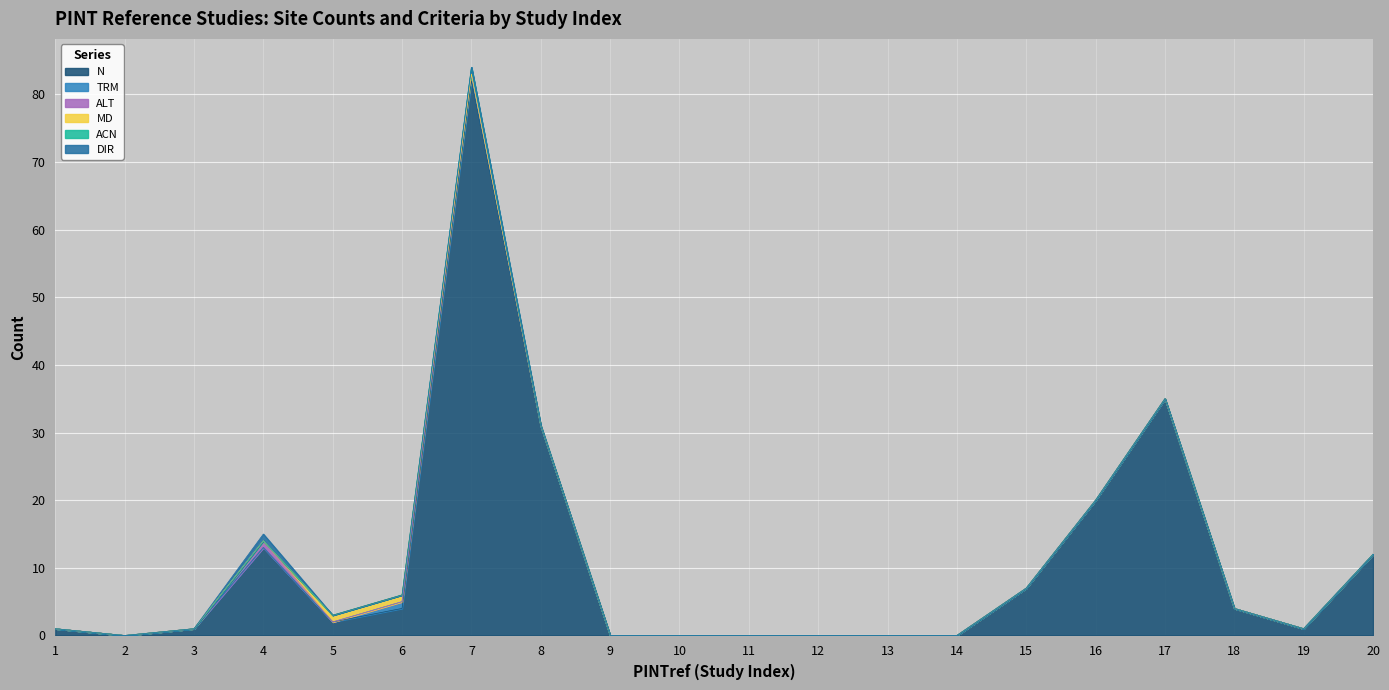

Reading left to right, extract all data points from this chart.

N: 1	0	1	13	2	4	82	31	0	0	0	0	0	0	7	20	35	4	1	12
TRM: 0	0	0	0	0	1	1	0	0	0	0	0	0	0	0	0	0	0	0	0
ALT: 0	0	0	1	0	0	0	0	0	0	0	0	0	0	0	0	0	0	0	0
MD: 0	0	0	0	1	1	0	0	0	0	0	0	0	0	0	0	0	0	0	0
ACN: 0	0	0	0	0	0	1	0	0	0	0	0	0	0	0	0	0	0	0	0
DIR: 0	0	0	1	0	0	0	0	0	0	0	0	0	0	0	0	0	0	0	0